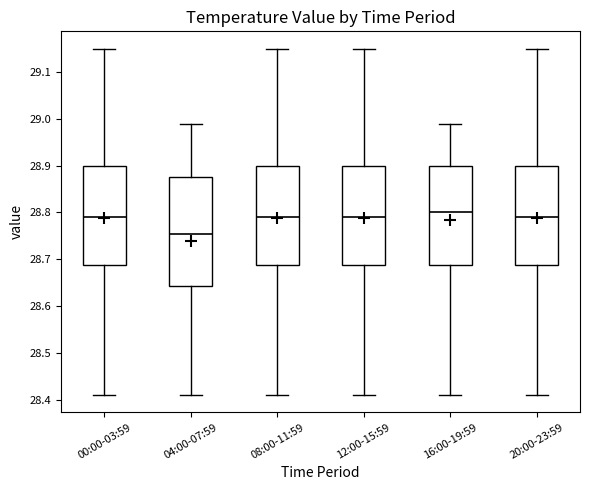

Reading left to right, read every box against the y-axis: the position of its median line, the range the box covers, and the ends of its whiskers. The values are not printed on the chart, so give them approximately, as read against the axis.

00:00-03:59: median 28.79, box 28.69 to 28.90, whiskers 28.41 to 29.15
04:00-07:59: median 28.76, box 28.64 to 28.88, whiskers 28.41 to 28.99
08:00-11:59: median 28.79, box 28.69 to 28.90, whiskers 28.41 to 29.15
12:00-15:59: median 28.79, box 28.69 to 28.90, whiskers 28.41 to 29.15
16:00-19:59: median 28.80, box 28.69 to 28.90, whiskers 28.41 to 28.99
20:00-23:59: median 28.79, box 28.69 to 28.90, whiskers 28.41 to 29.15